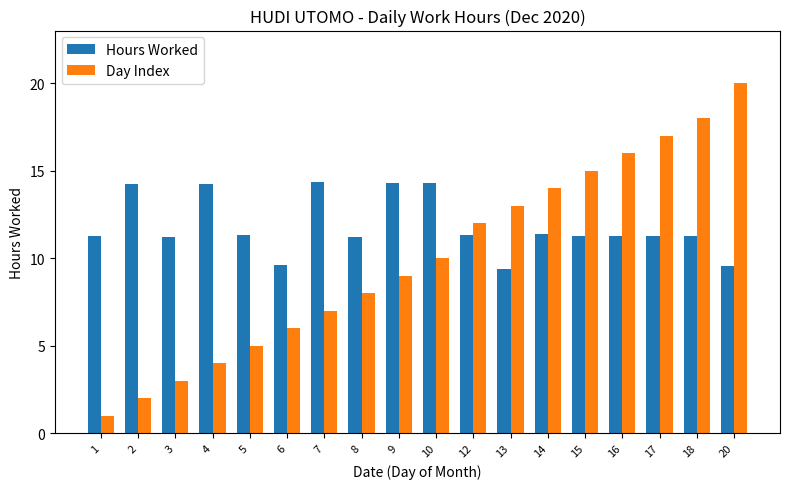

What is the value of the Hours Worked bar at the 18th from the left?

9.5